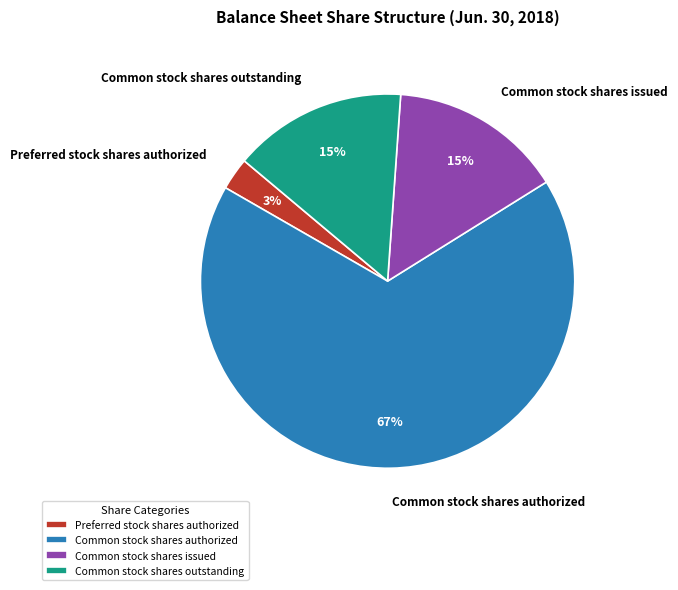

Do Common stock shares issued and Common stock shares outstanding together represent more than half of the pie?

No